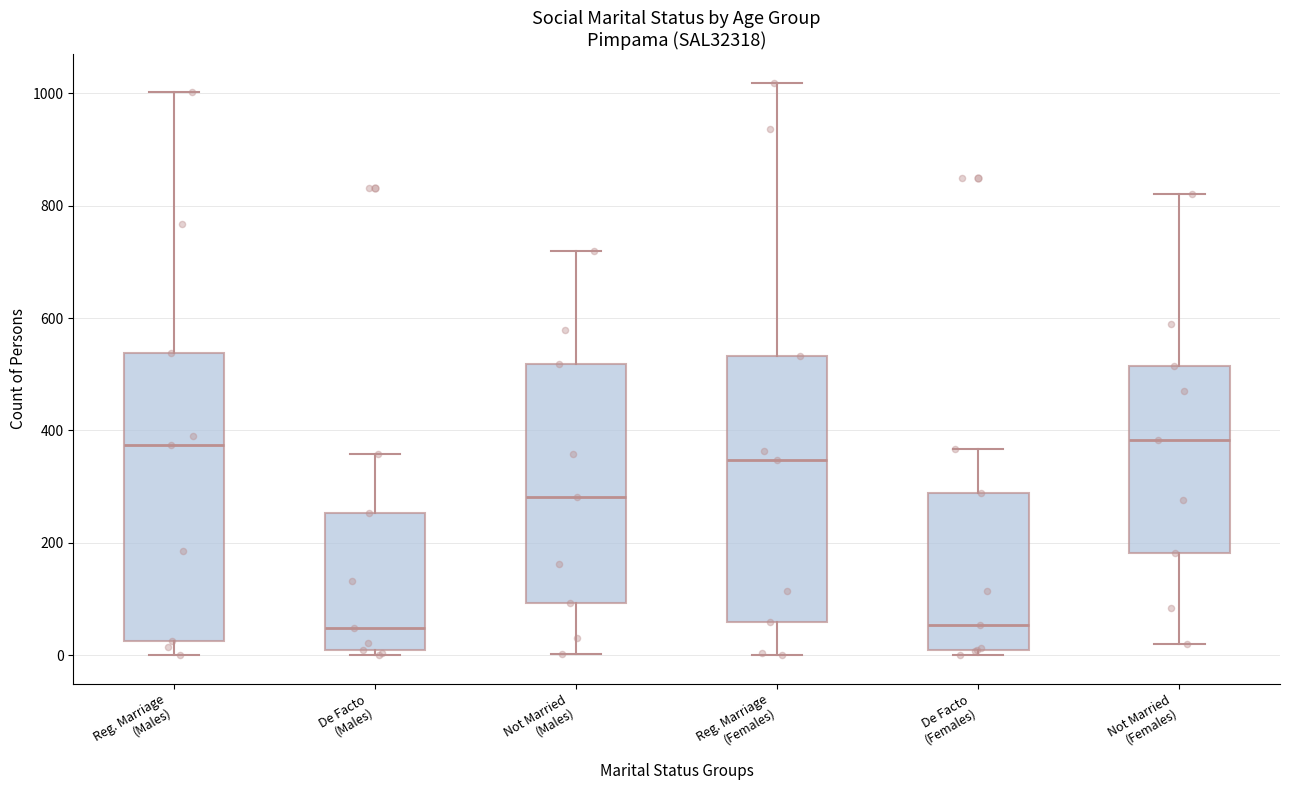

Reading left to right, transcribe this box plot: for each box, give where its median line is, the range the box spans, and where its two whiskers end, as read against the y-axis. The values are not printed on the chart, so give them approximately, as read against the axis.

Reg. Marriage (Males): median 380, box 20 to 540, whiskers 0 to 1000
De Facto (Males): median 40, box 0 to 260, whiskers 0 (just below the box's lower edge) to 360
Not Married (Males): median 280, box 100 to 520, whiskers 0 to 720
Reg. Marriage (Females): median 340, box 60 to 540, whiskers 0 to 1020
De Facto (Females): median 60, box 20 to 280, whiskers 0 to 360
Not Married (Females): median 380, box 180 to 520, whiskers 20 to 820